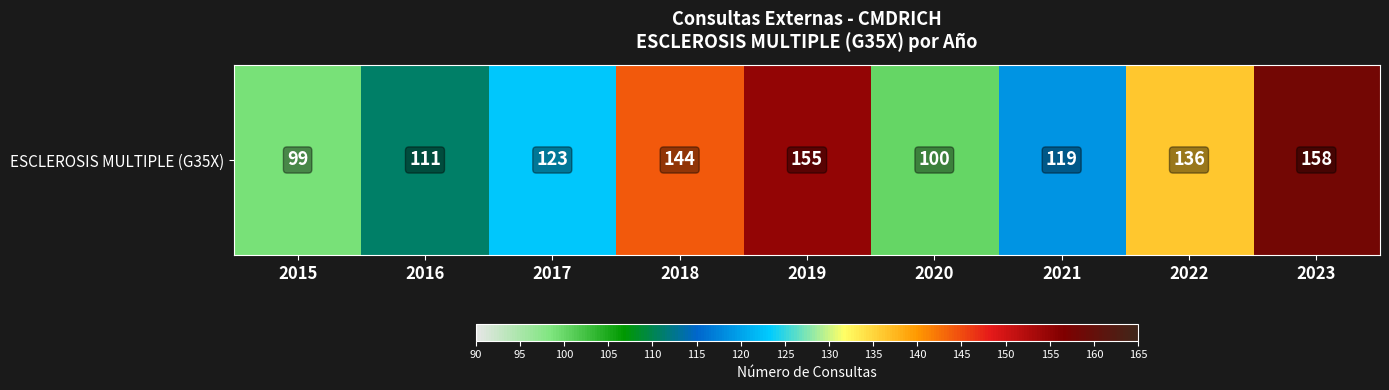

List the labels in order of value, smallest first.

2015, 2020, 2016, 2021, 2017, 2022, 2018, 2019, 2023